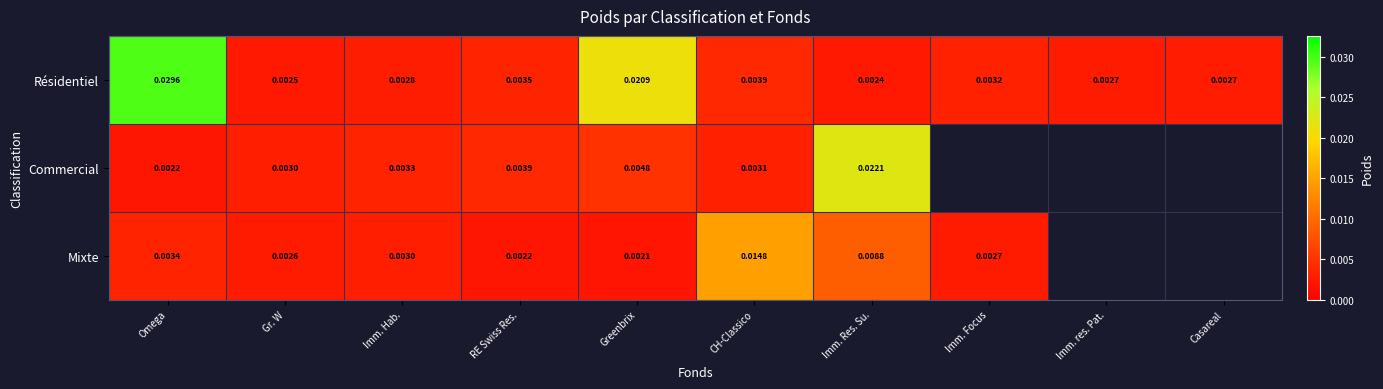

Which category has the highest value in the Résidentiel series?

Omega